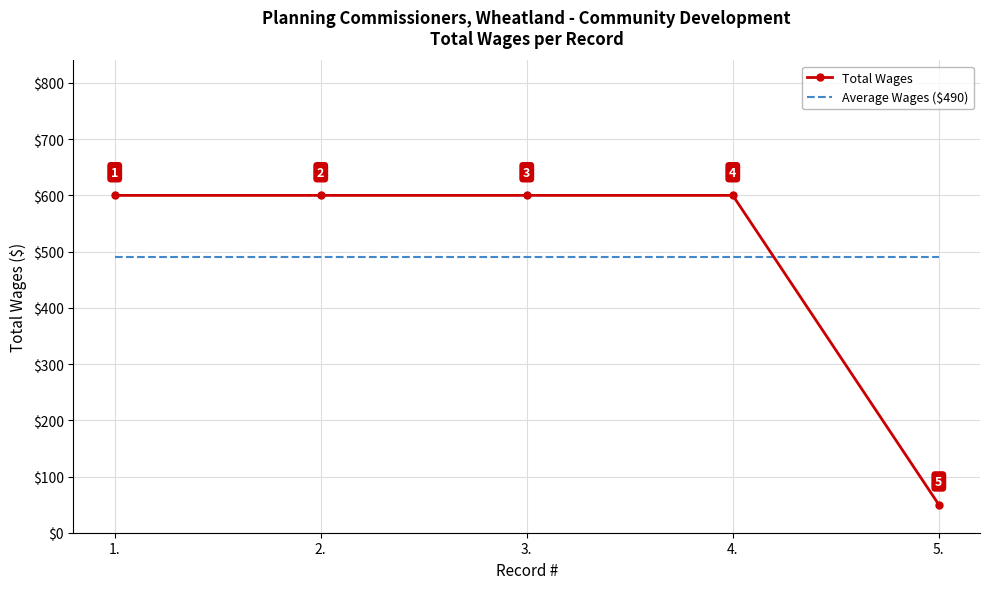

List the series in order of their peak value, lowest first.

Average Wages ($490), Total Wages